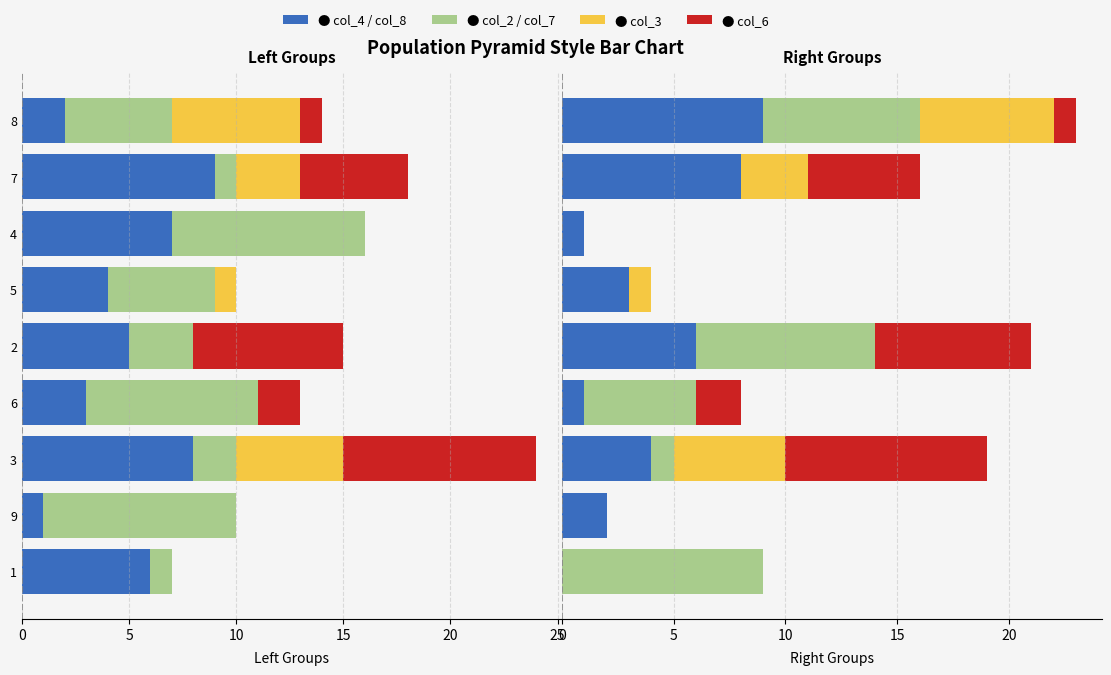

What value does the col_2 series have at 1?

-1